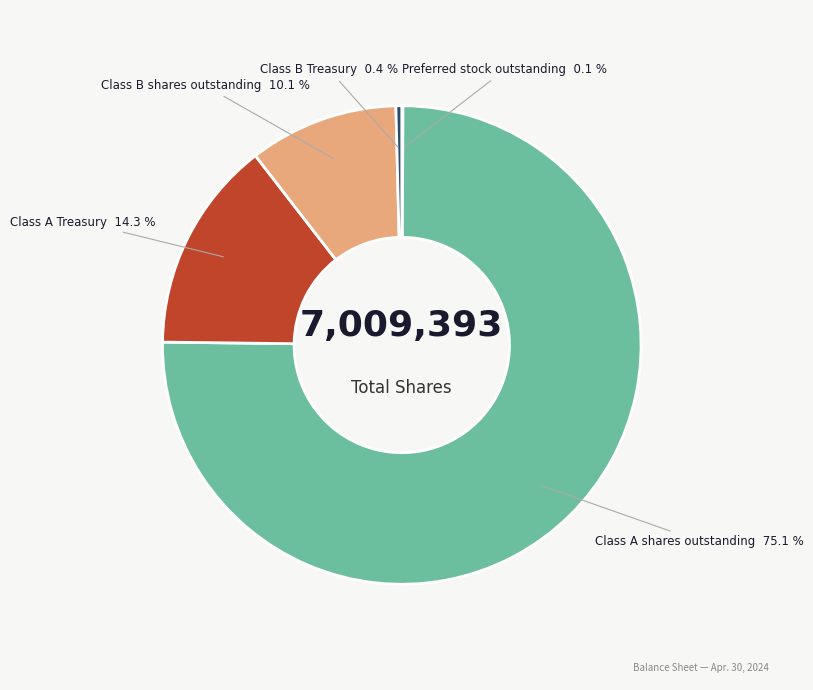

Does any single category account for the majority?

Yes